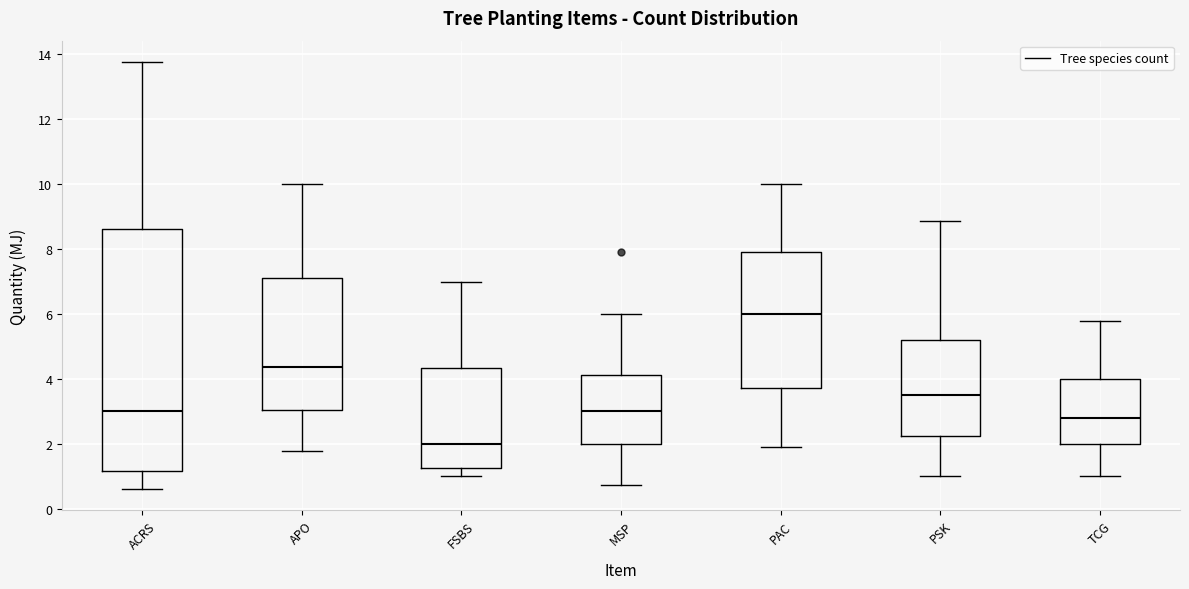

Where is the upper edge of the box for ACRS on the y-axis? The values are not printed on the chart, so give them approximately, as read against the axis.

8.6